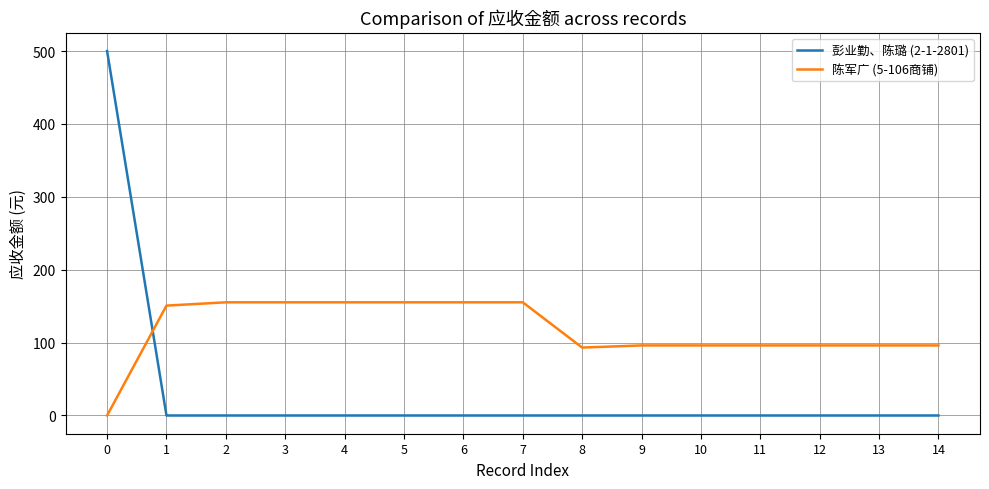

How many categories are shown in the chart?

15